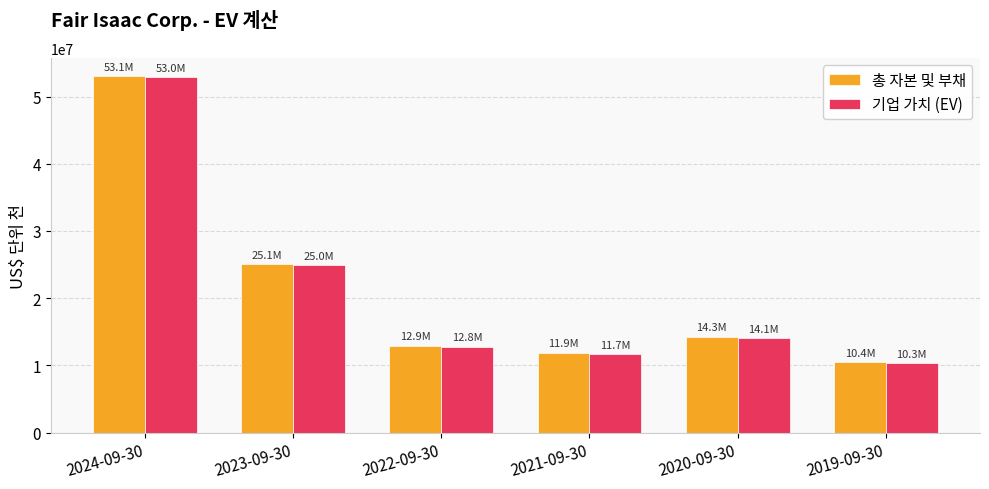

At which label does 기업 가치 (EV) reach its peak?

2024-09-30